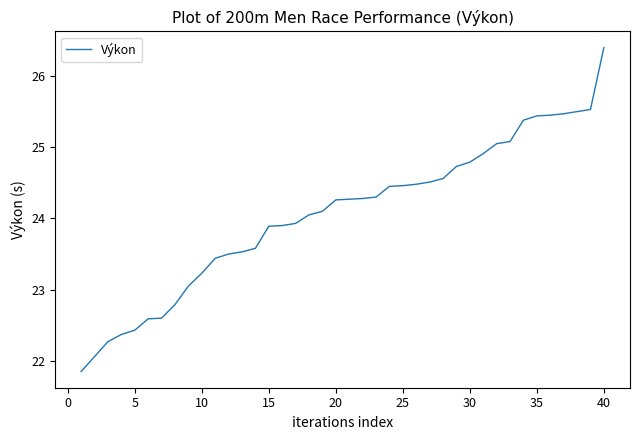

What is the maximum value shown in the chart?

26.4